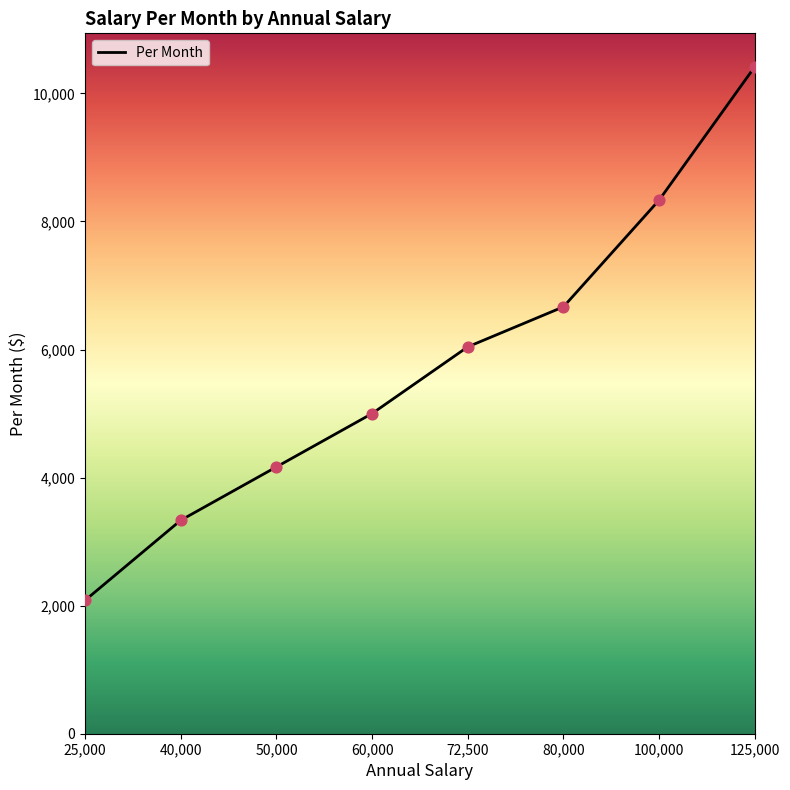

Which has a higher value, 100,000 or 72,500?

100,000